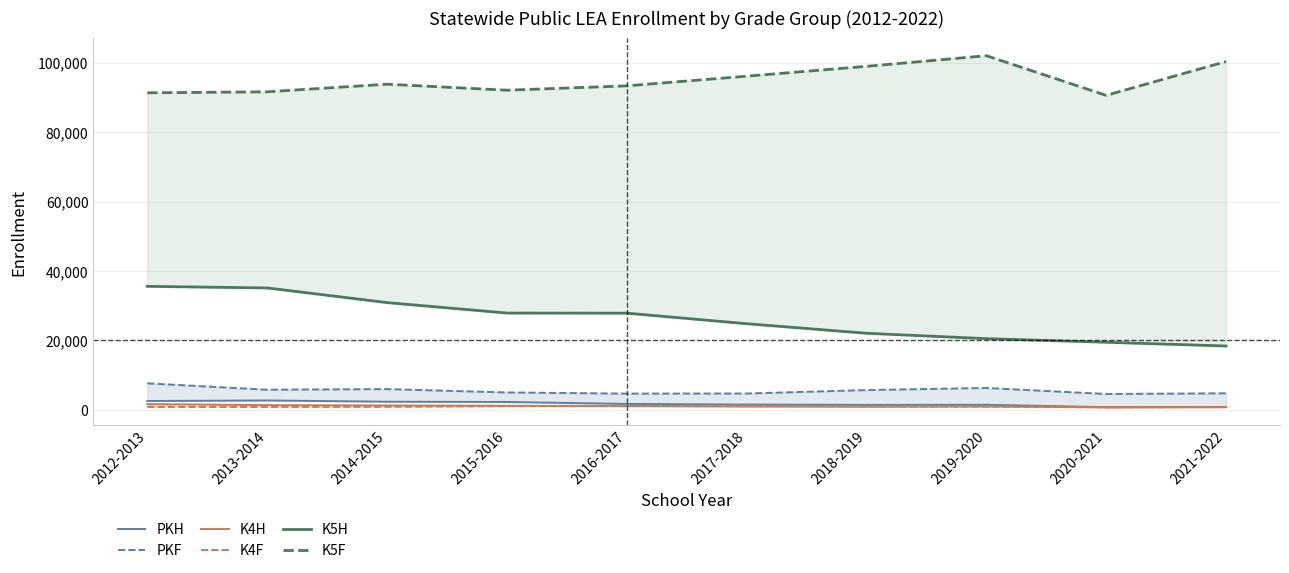

At how many categories does at least one series exceed 95752?

4